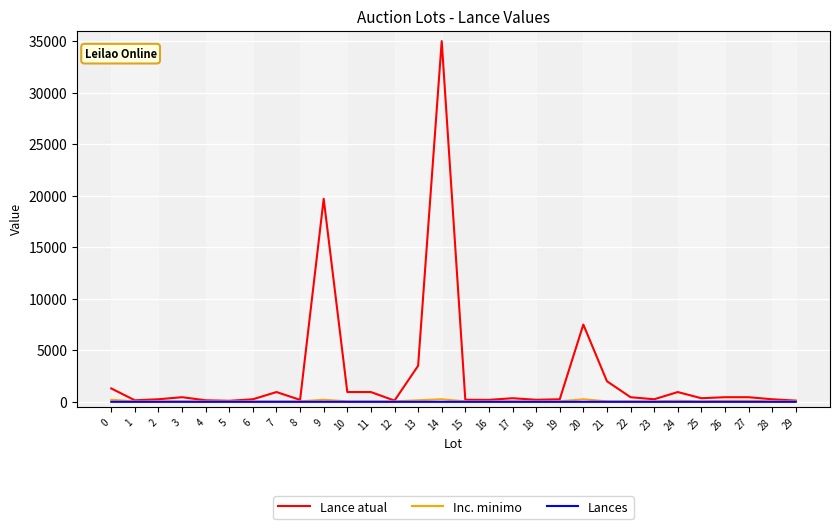

Which series changed the most between 9 and 26?

Lance atual